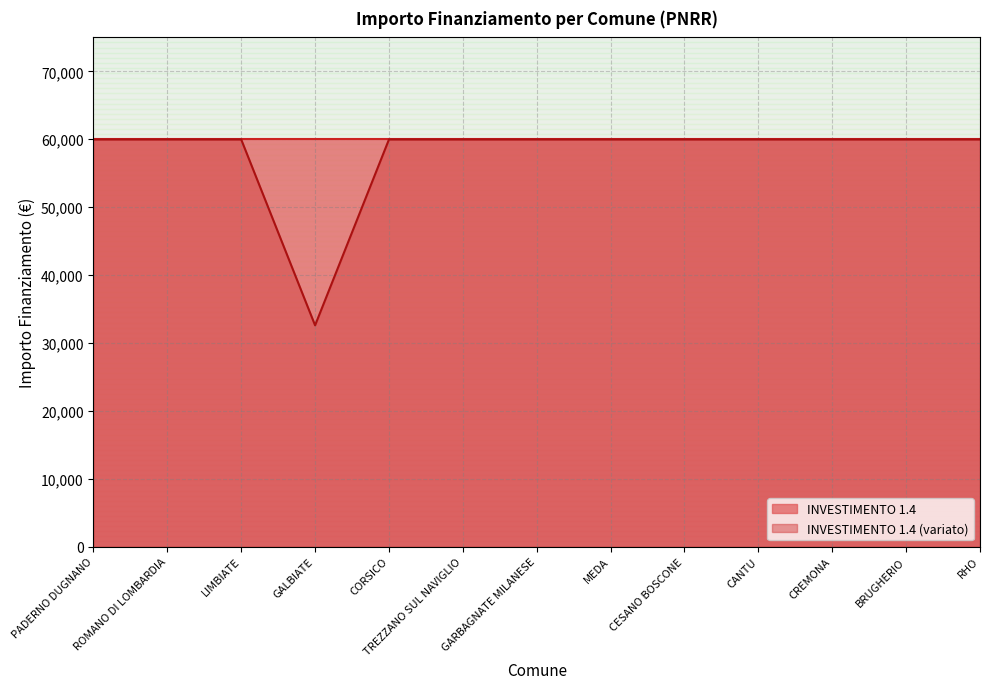

List the labels in order of value, smallest first.

GALBIATE, PADERNO DUGNANO, ROMANO DI LOMBARDIA, LIMBIATE, CORSICO, TREZZANO SUL NAVIGLIO, GARBAGNATE MILANESE, MEDA, CESANO BOSCONE, CANTU, CREMONA, BRUGHERIO, RHO